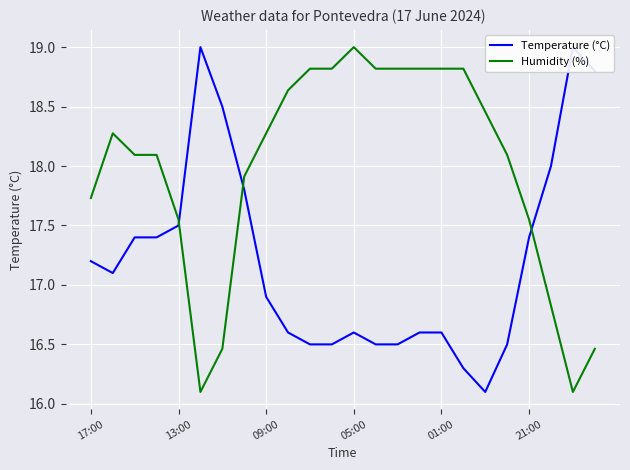

Which series has the largest total across all categories?

Humidity (%)